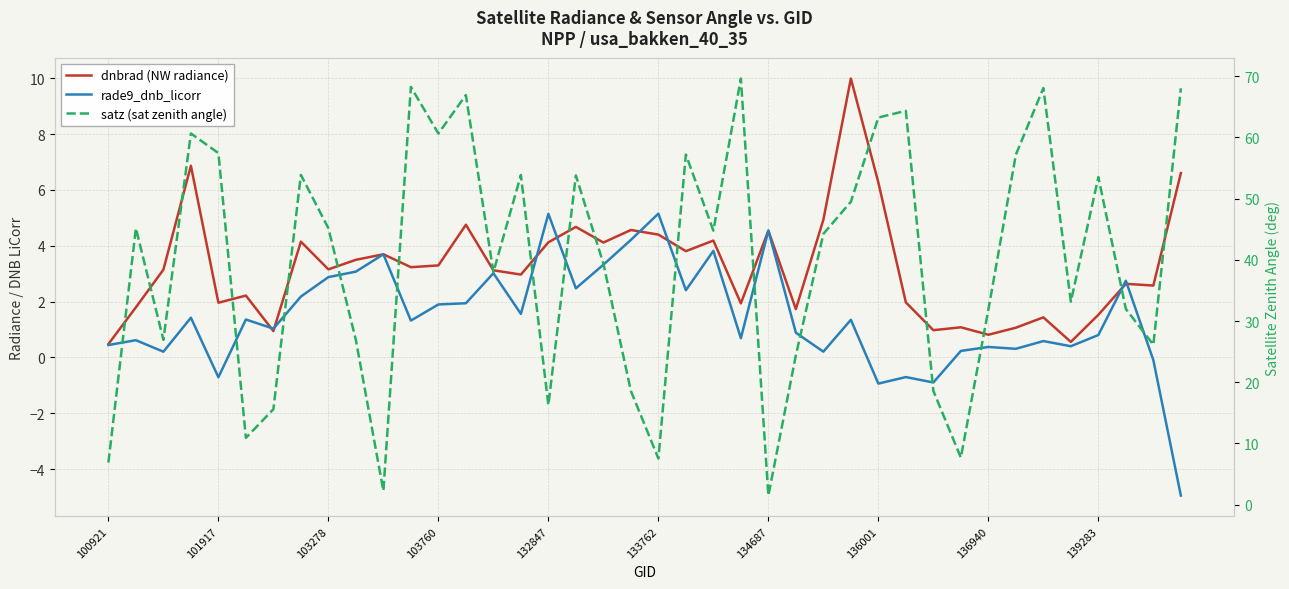

Which series has the largest range (max minus min)?

satz (sat zenith angle)